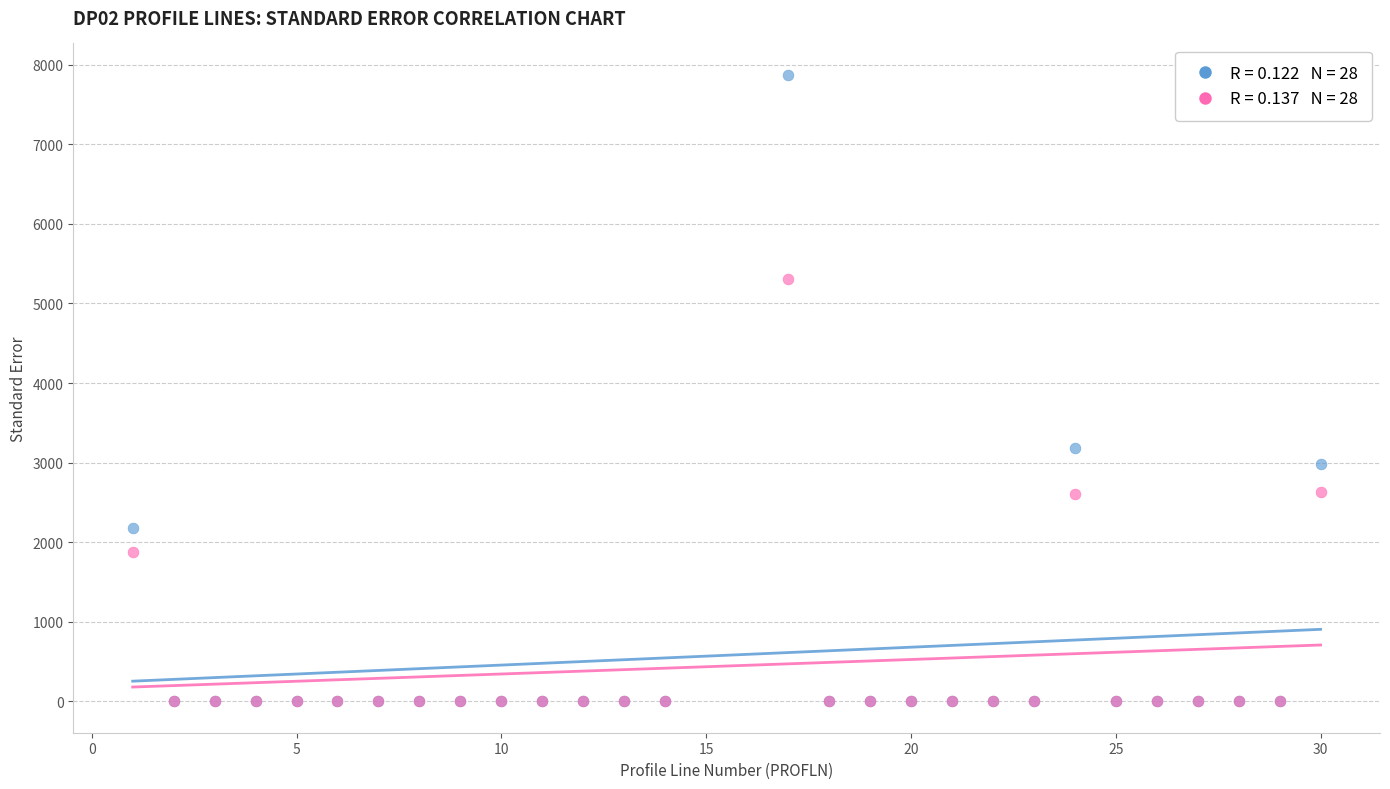

Across all series, what Y value is closest to 3937?

3178.0